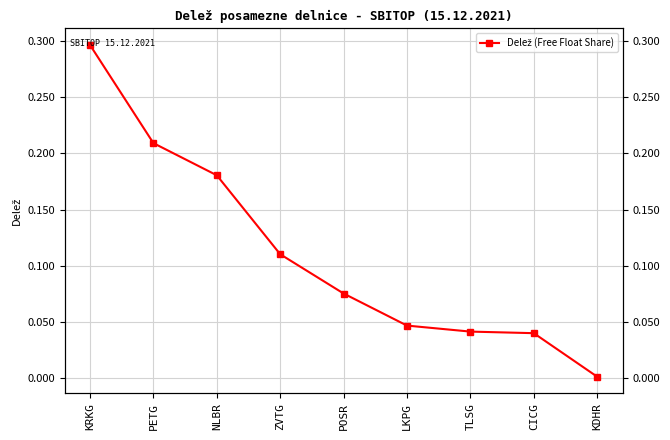

Reading left to right, list all the values displayed in this chart.

KRKG=0.3	PETG=0.2	NLBR=0.2	ZVTG=0.1	POSR=0.1	LKPG=0.0	TLSG=0.0	CICG=0.0	KDHR=0.0